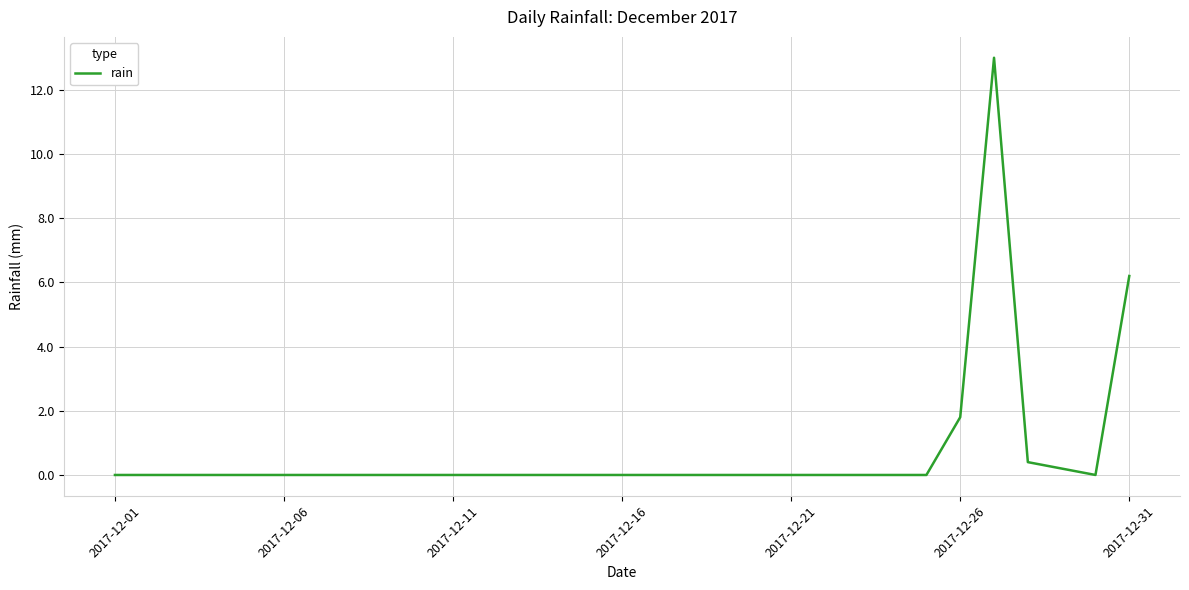

What is the maximum value shown in the chart?

13.0